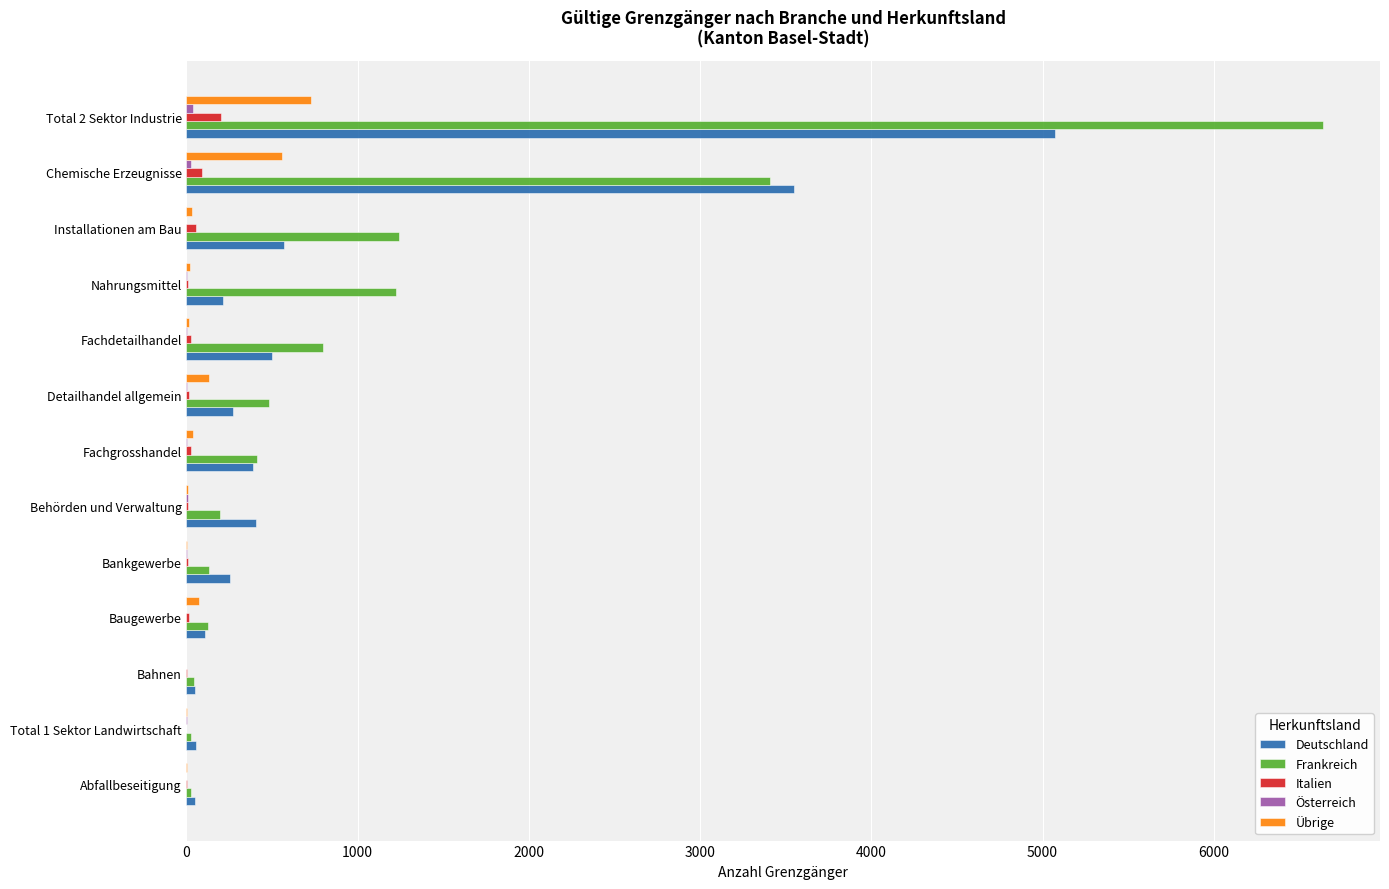

Which series has the largest range (max minus min)?

Frankreich